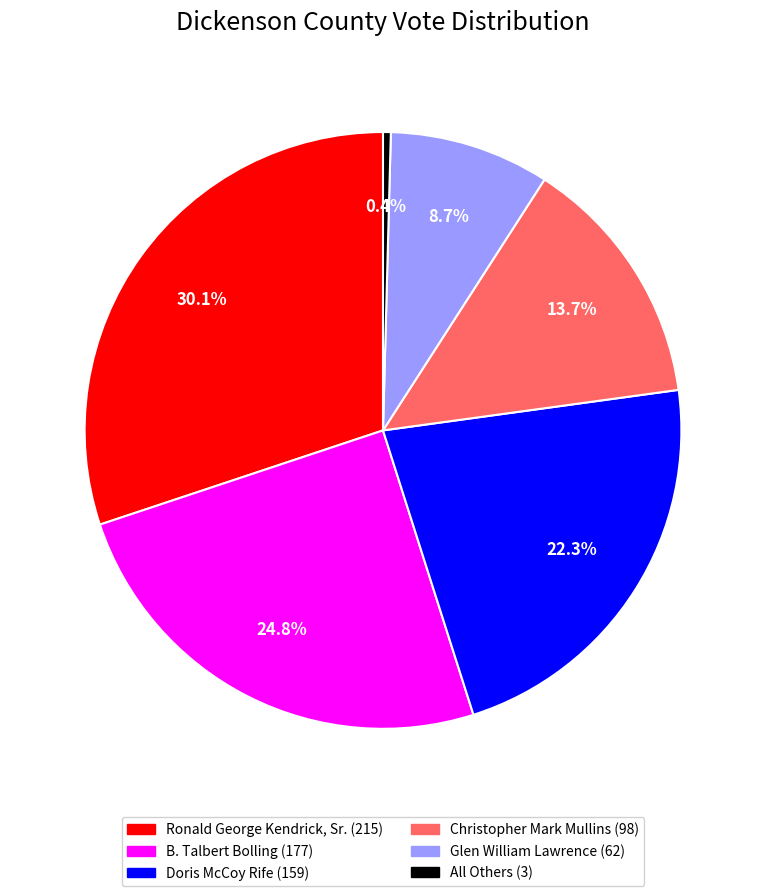

To the nearest percent, what is the average slice percentage?

17%